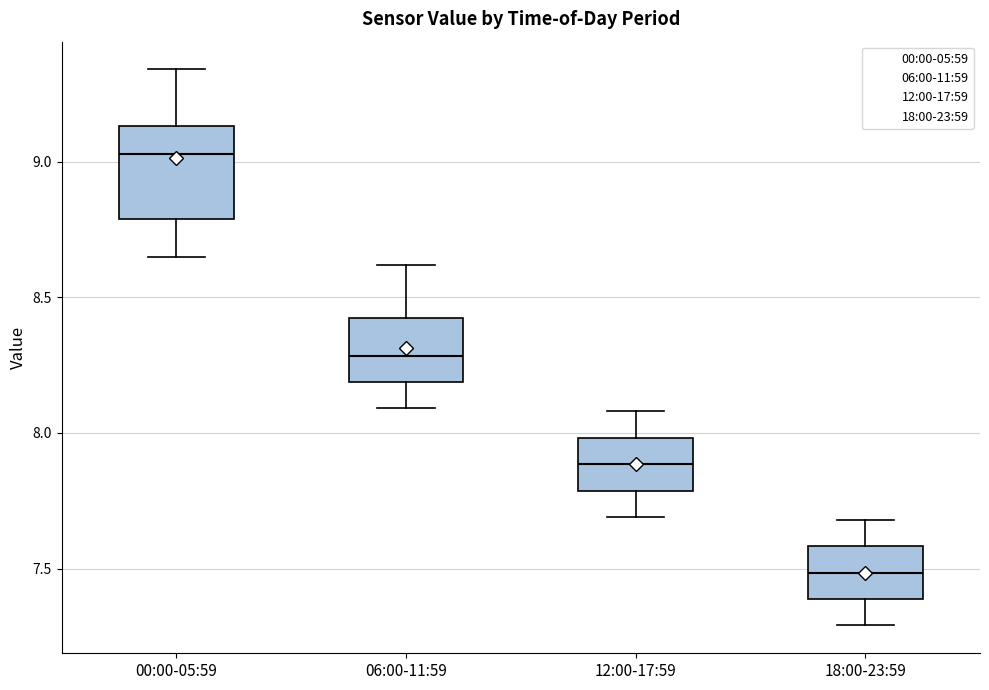

Reading left to right, read every box against the y-axis: the position of its median line, the range the box covers, and the ends of its whiskers. The values are not printed on the chart, so give them approximately, as read against the axis.

00:00-05:59: median 9.05, box 8.80 to 9.15, whiskers 8.65 to 9.35
06:00-11:59: median 8.30, box 8.20 to 8.45, whiskers 8.10 to 8.60
12:00-17:59: median 7.90, box 7.80 to 8.00, whiskers 7.70 to 8.10
18:00-23:59: median 7.50, box 7.40 to 7.60, whiskers 7.30 to 7.70